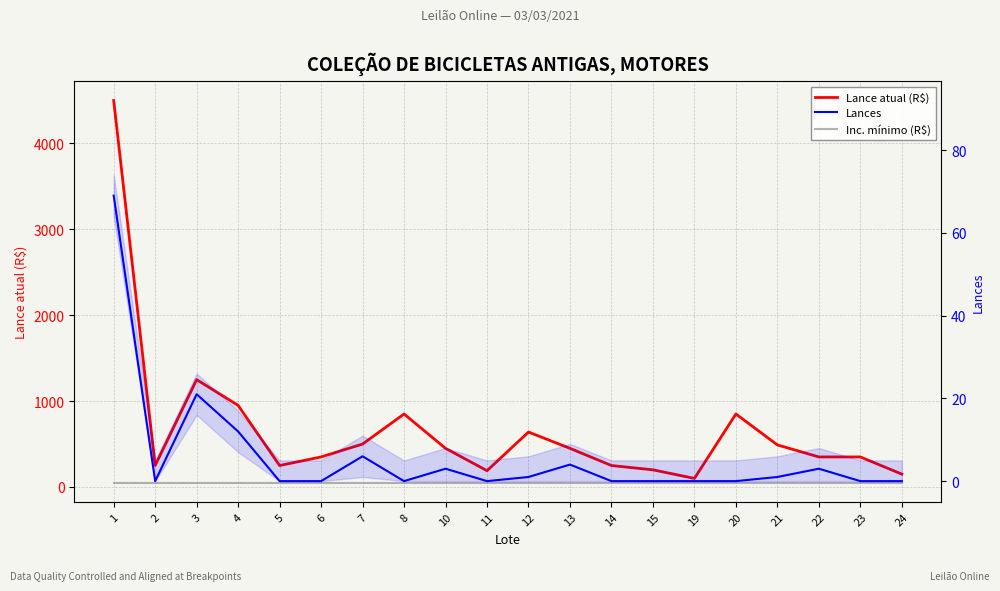

How many series are shown in this chart?

3